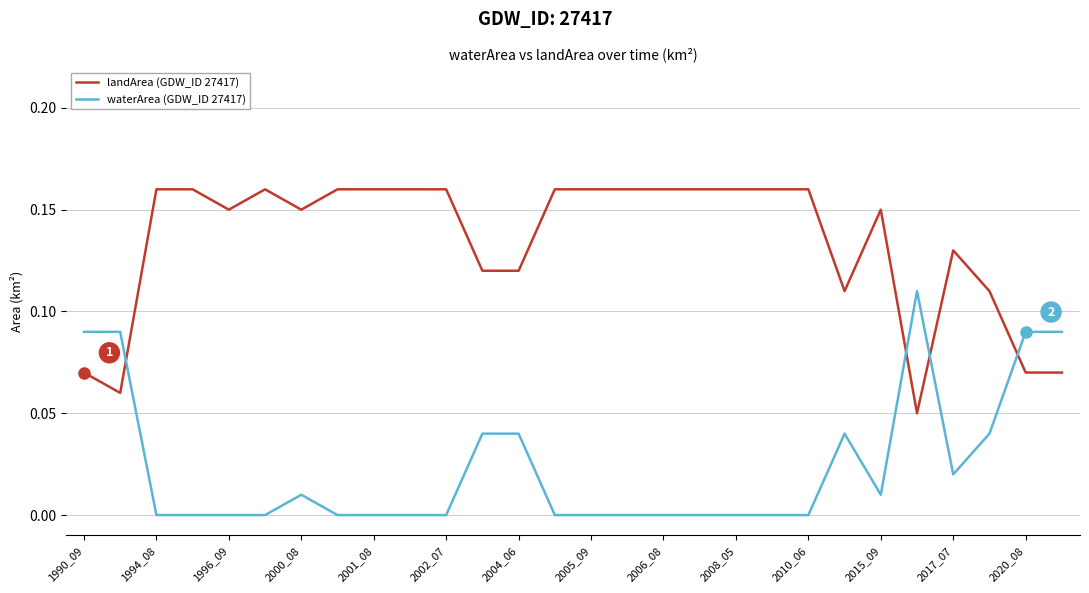

List the series in order of their overall mean, highest first.

landArea (GDW_ID 27417), waterArea (GDW_ID 27417)